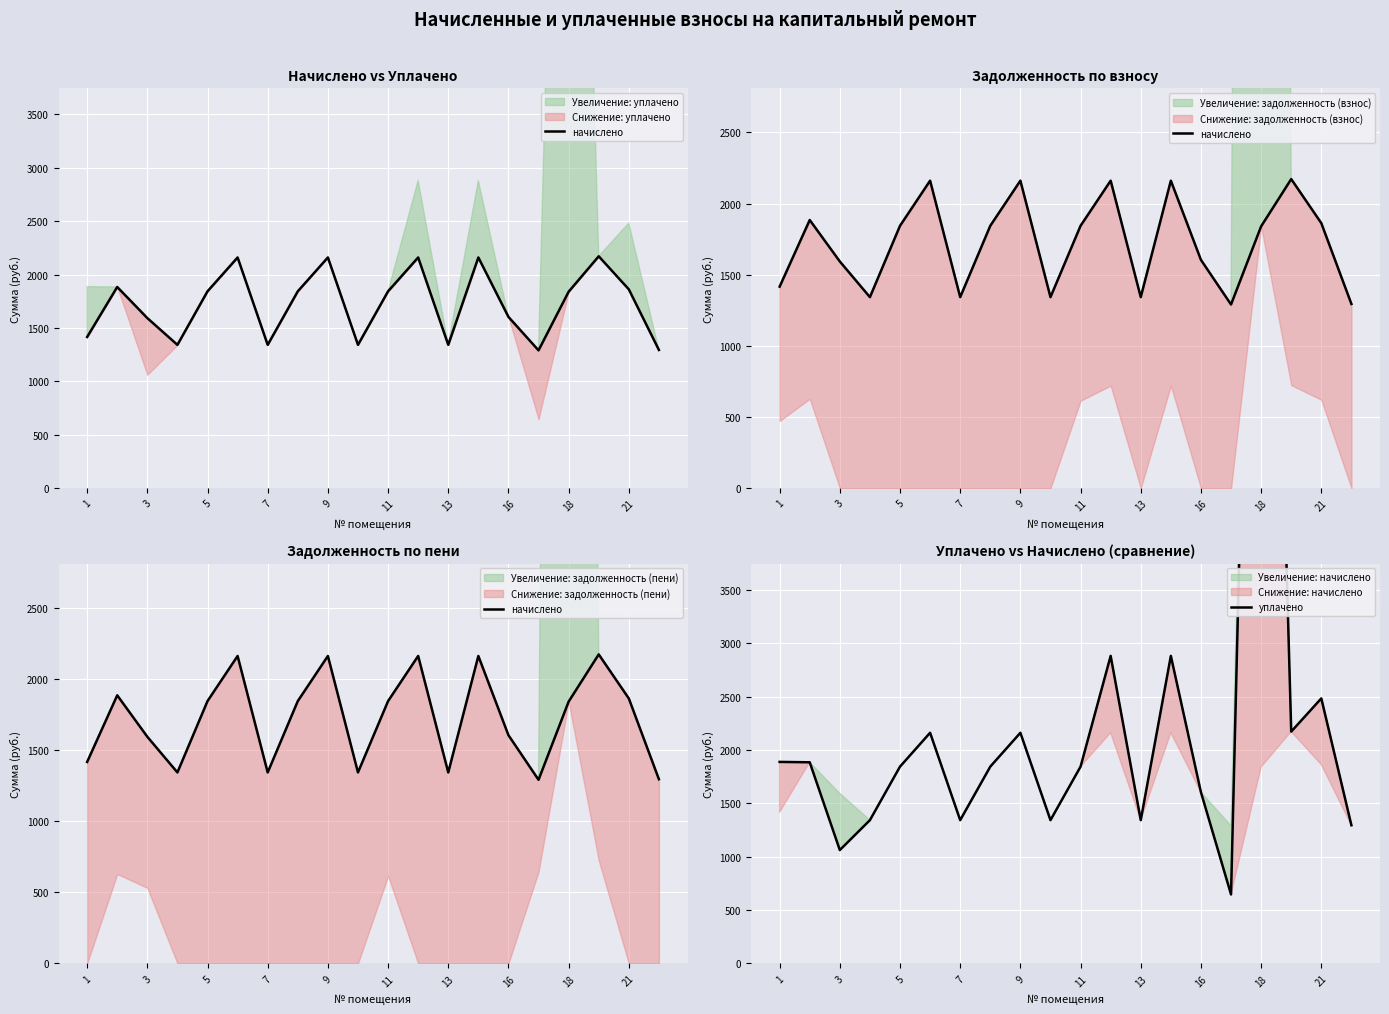

What is the total value across all series at 13?

2684.2